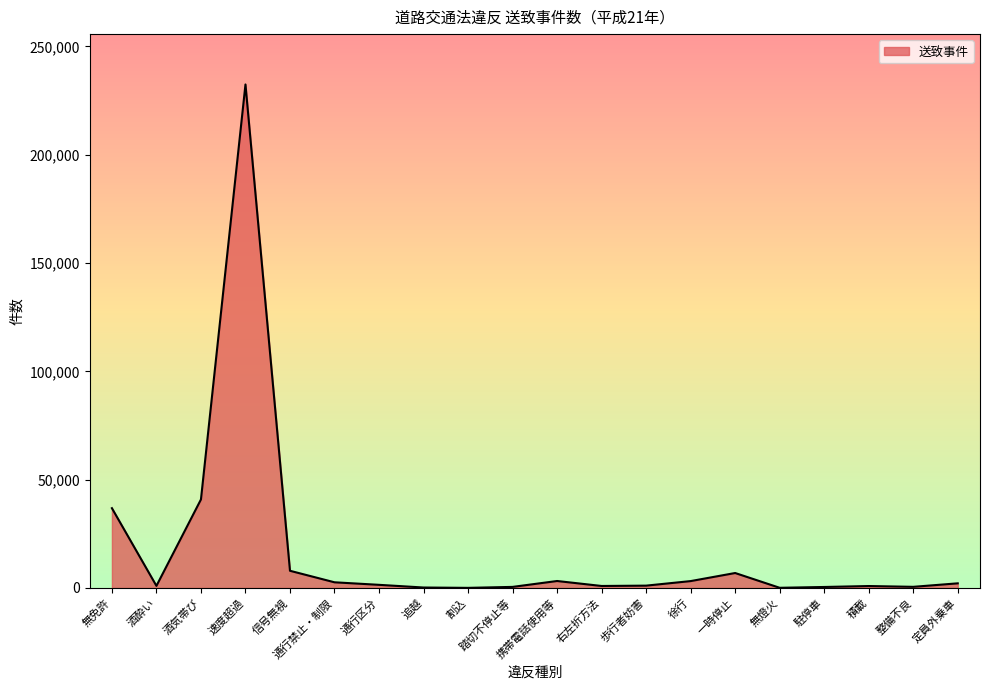

Which has a higher value, 信号無視 or 追越?

信号無視